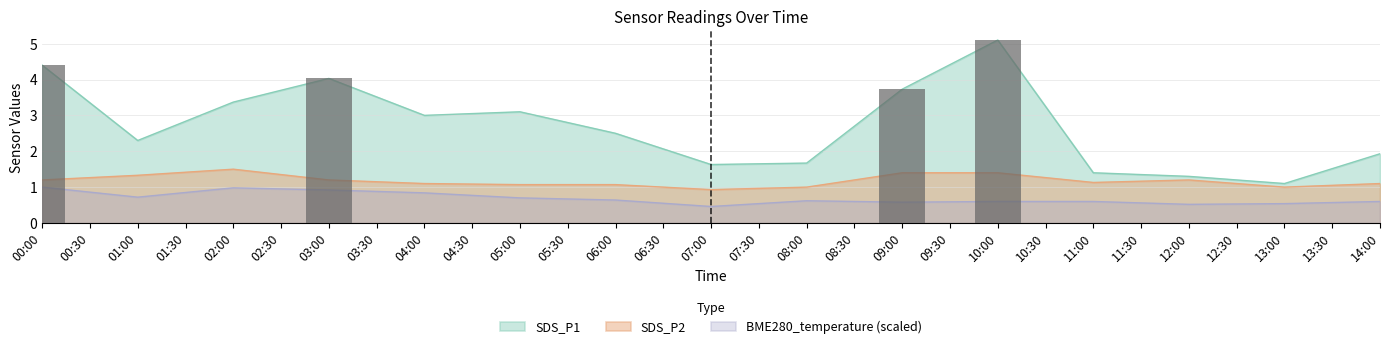

At how many categories does at least one series exceed 4?

3